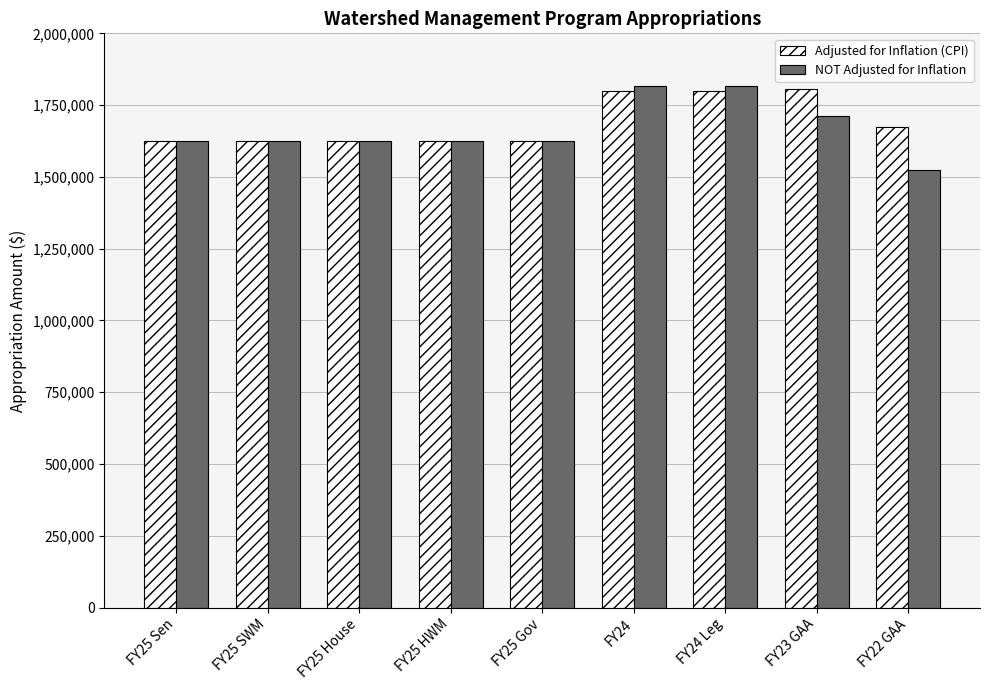

Is the value of Adjusted for Inflation (CPI) at FY24 greater than the value of NOT Adjusted for Inflation at FY25 HWM?

Yes